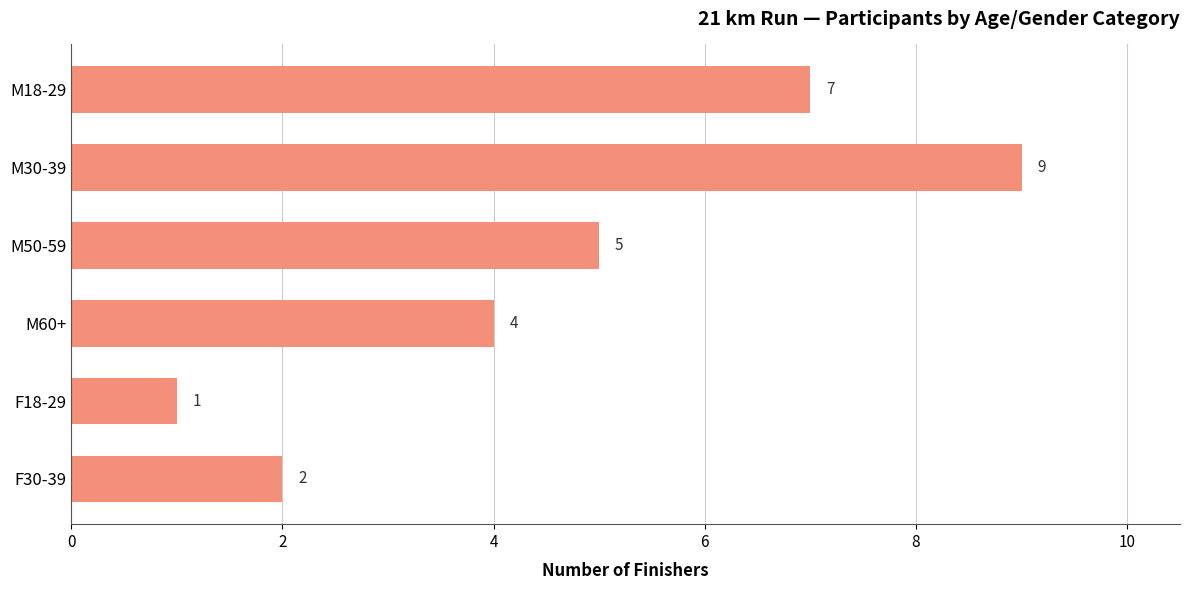

At which label is the value closest to 5?

M50-59